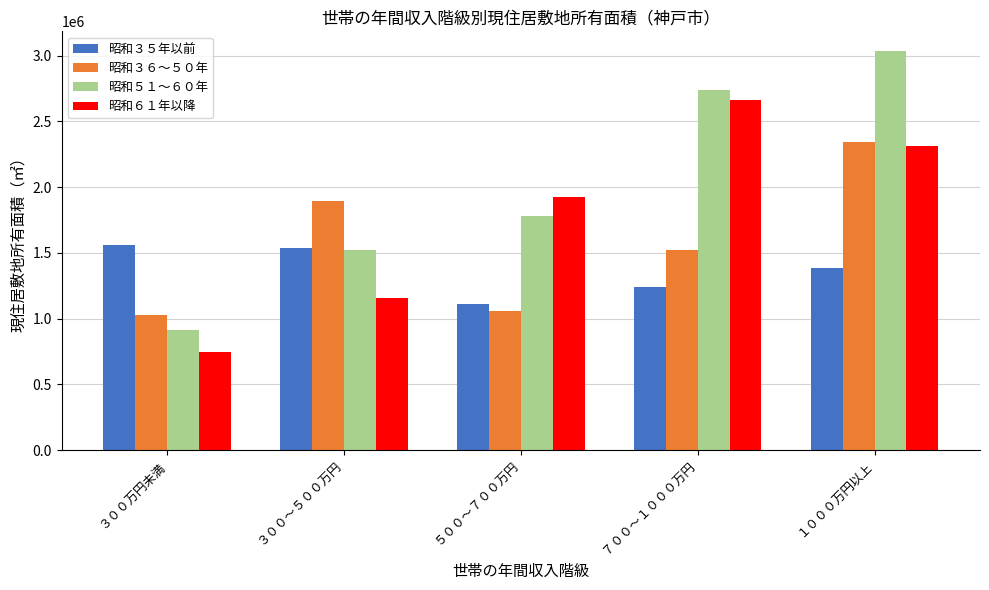

How many values in the 昭和３６～５０年 series are below 1521000?

2